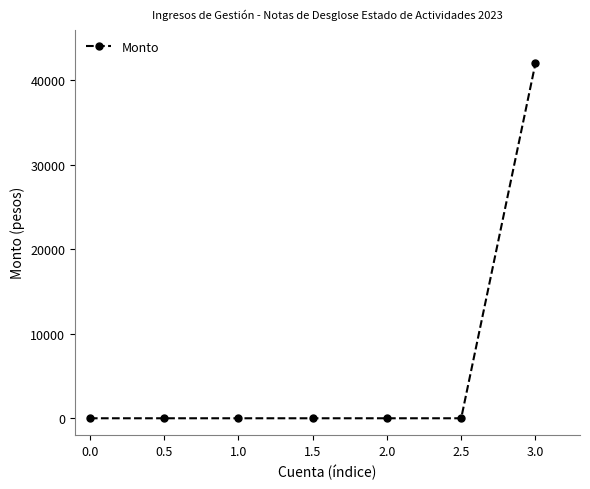

Which label corresponds to the largest value in the chart?

3.0